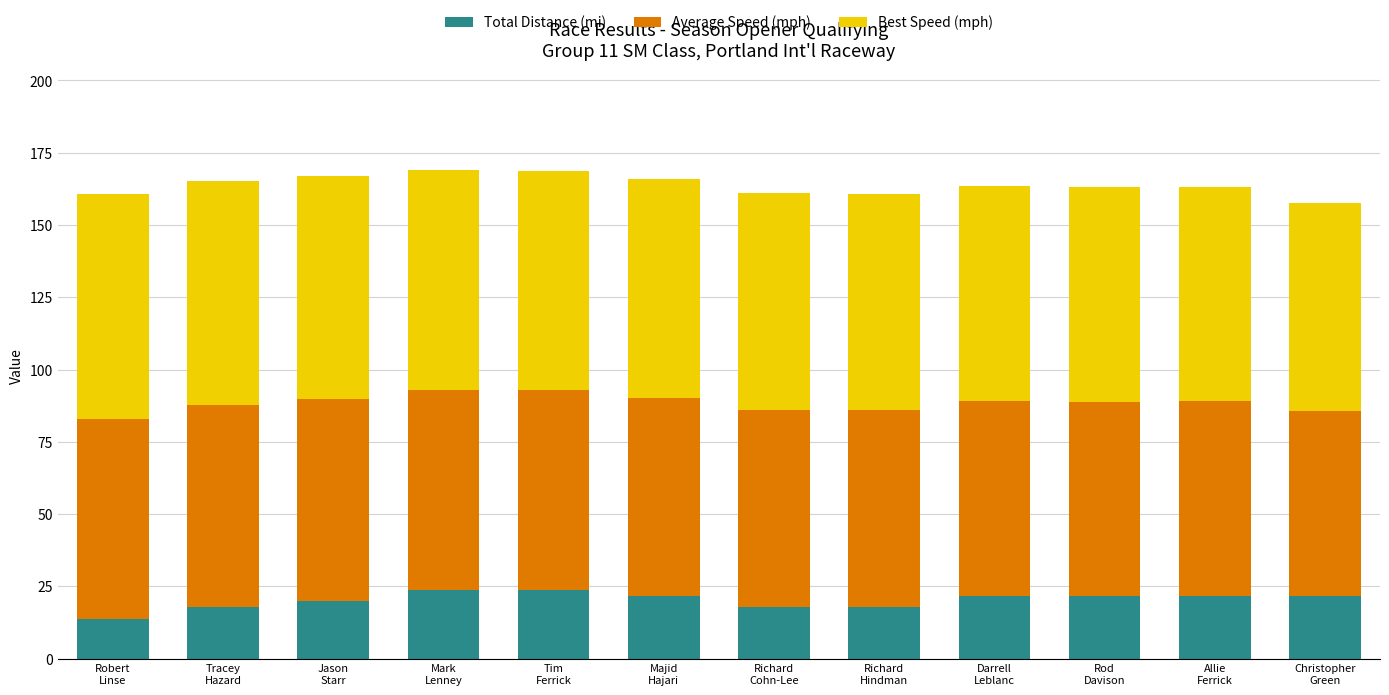

What are all the series names shown in the legend?

Total Distance (mi), Average Speed (mph), Best Speed (mph)